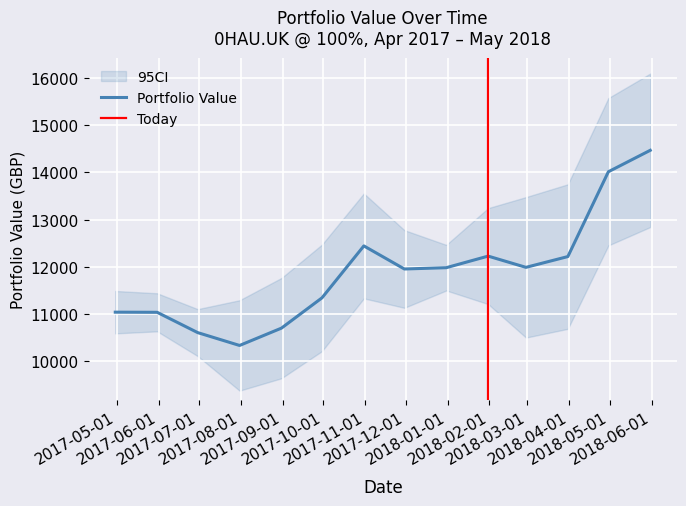

What is the highest value of the Portfolio Value series?

14465.6